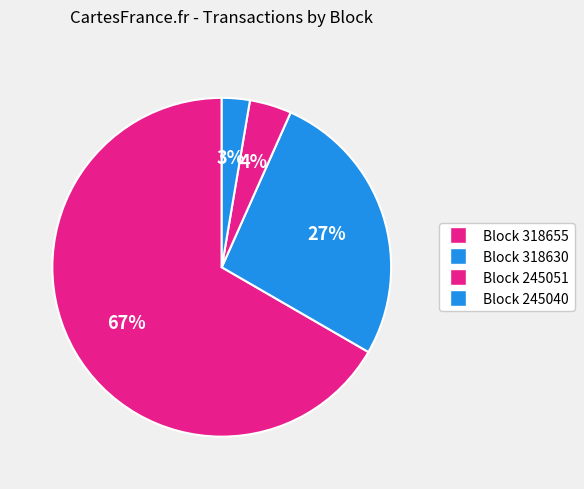

Rank the categories by value from lowest to highest.

Block 245040, Block 245051, Block 318630, Block 318655